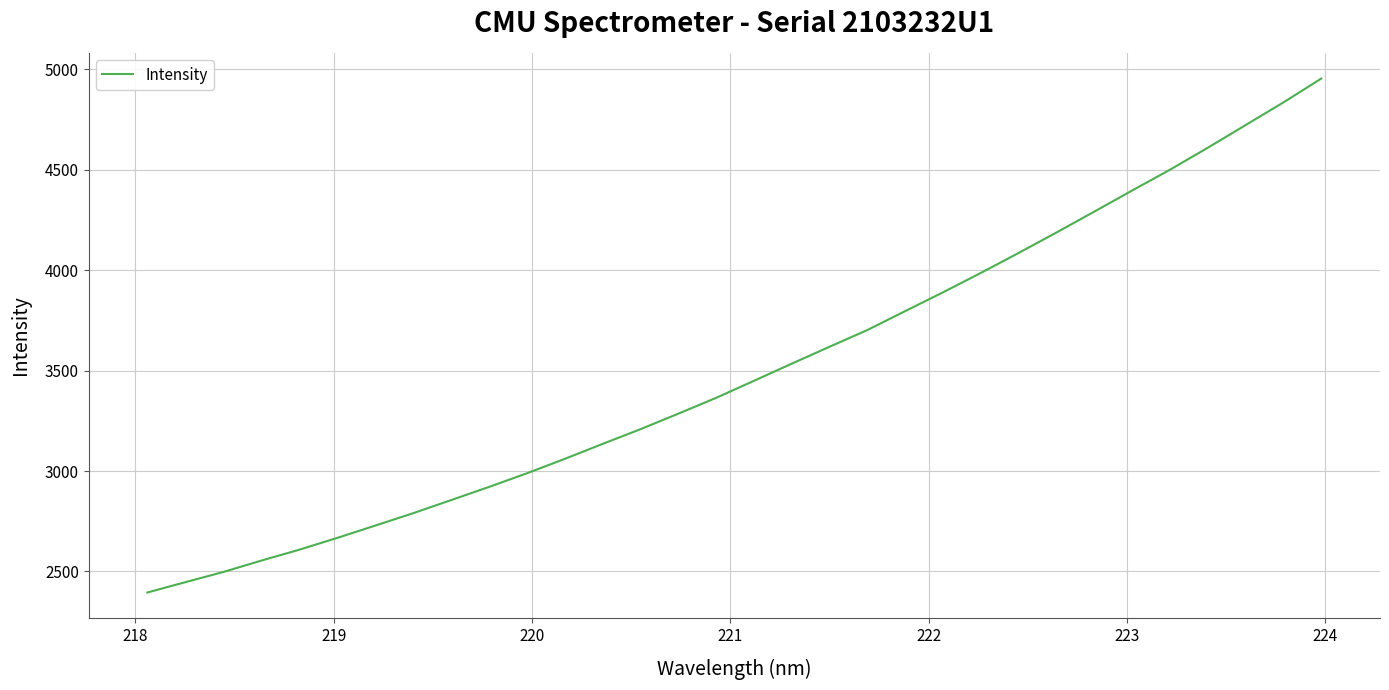

Reading left to right, transcribe all the data shown in this chart.

2395.1	2446.5	2497.1	2553.7	2607.9	2666.5	2727.6	2789.2	2854.4	2919.8	2987.8	3059.5	3134.1	3207.4	3284.7	3363.6	3448.5	3534.0	3618.4	3701.6	3795.9	3889.6	3986.2	4085.7	4187.6	4291.6	4396.7	4500.2	4609.7	4722.6	4835.4	4954.1